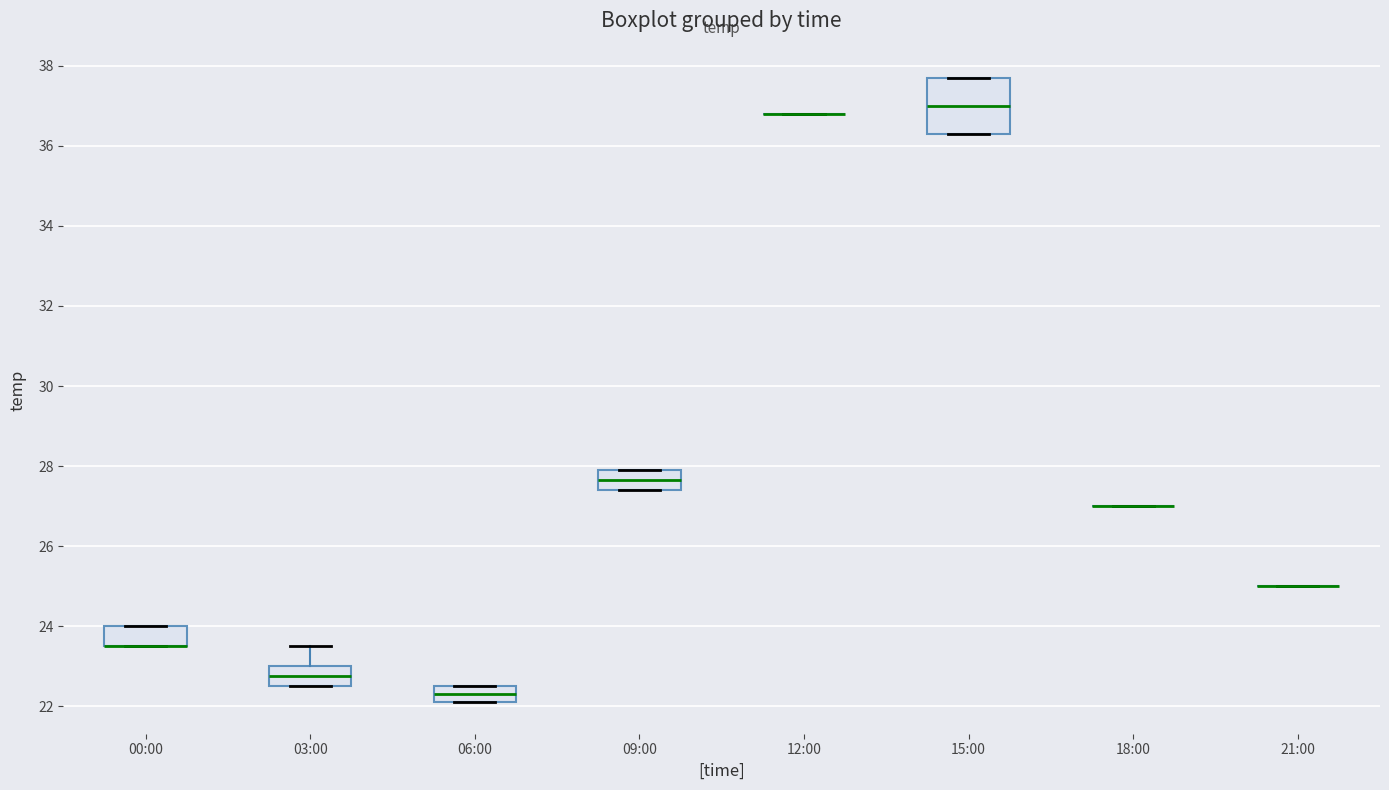

Where does the median line of the box for 15:00 sit on the y-axis? The values are not printed on the chart, so give them approximately, as read against the axis.

37.0